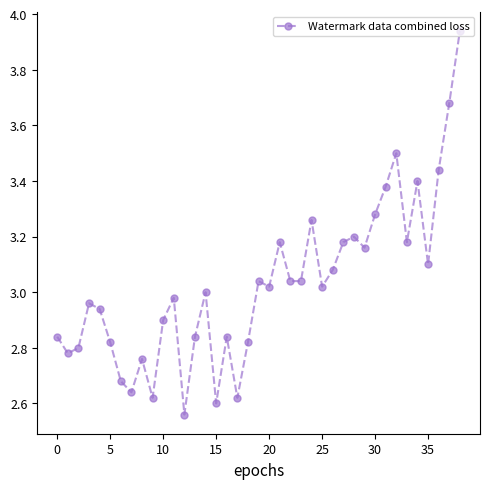

True or false: the data has more than 0 interior local peaks.

True